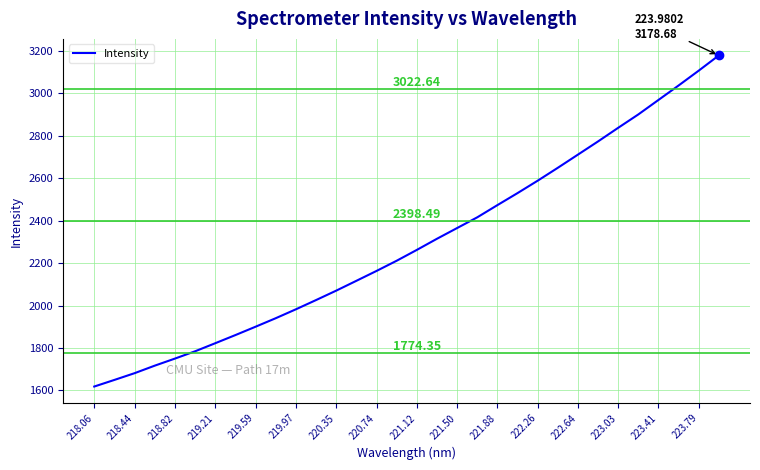

True or false: there are more than 0 points higher than both neighbors.

False